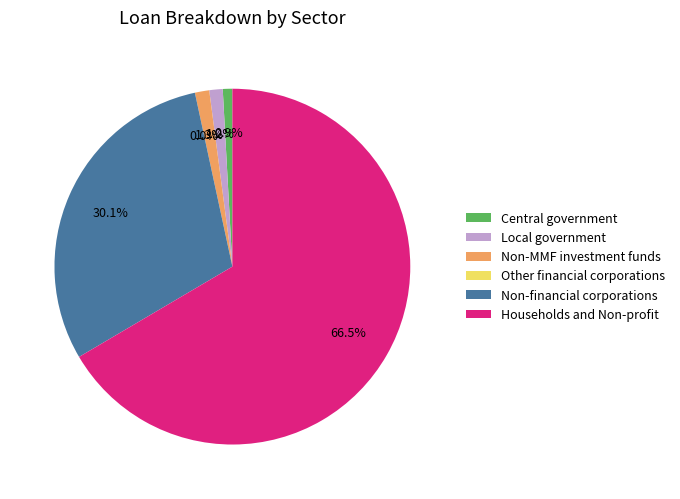

The Non-MMF investment funds slice represents 13% of the pie. True or false?

False